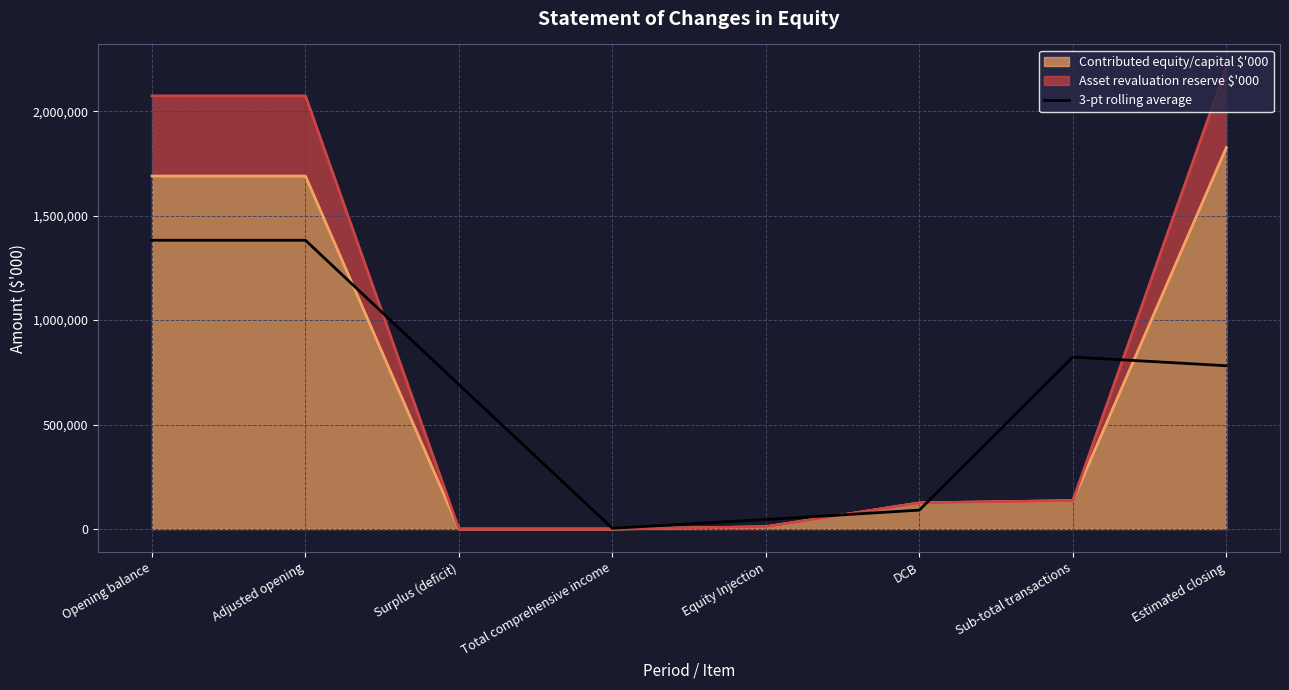

The chart shows a value of 1306130.9 at Estimated closing. True or false?

False